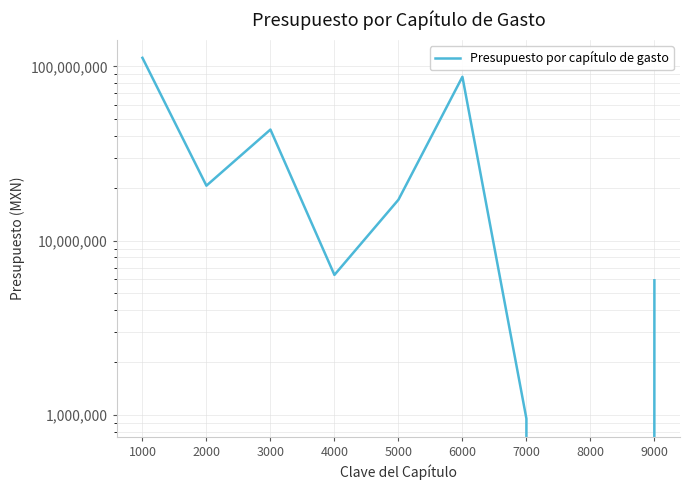

At which label is the value closest to 56020921?

3000